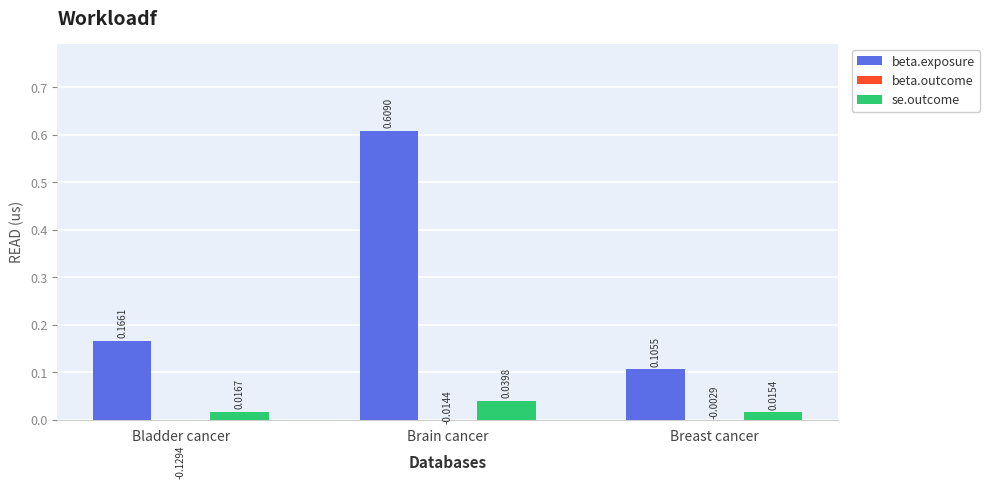

Which has a higher value, Breast cancer or Bladder cancer?

Bladder cancer